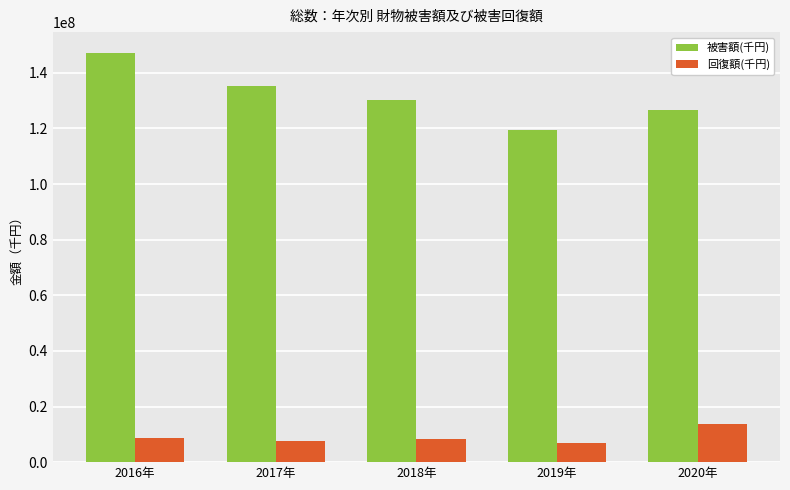

What is the average value of the 被害額(千円) series?

131735718